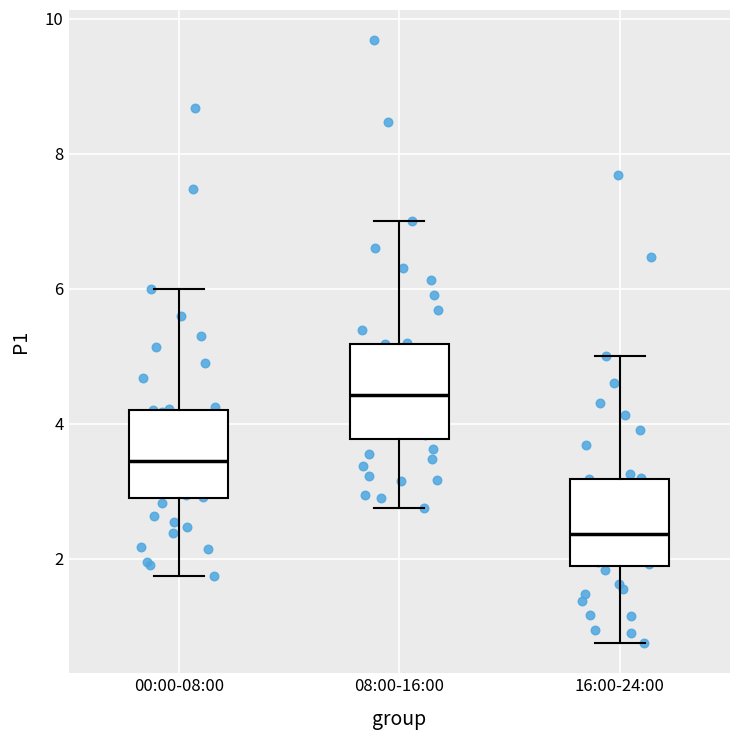

Which box has the lowest median line?

16:00-24:00